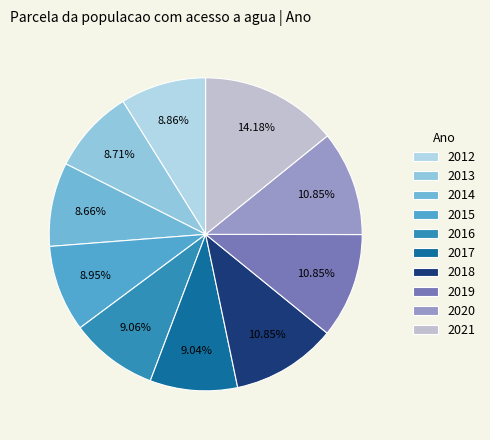

Count the number of slices in the pie.

10